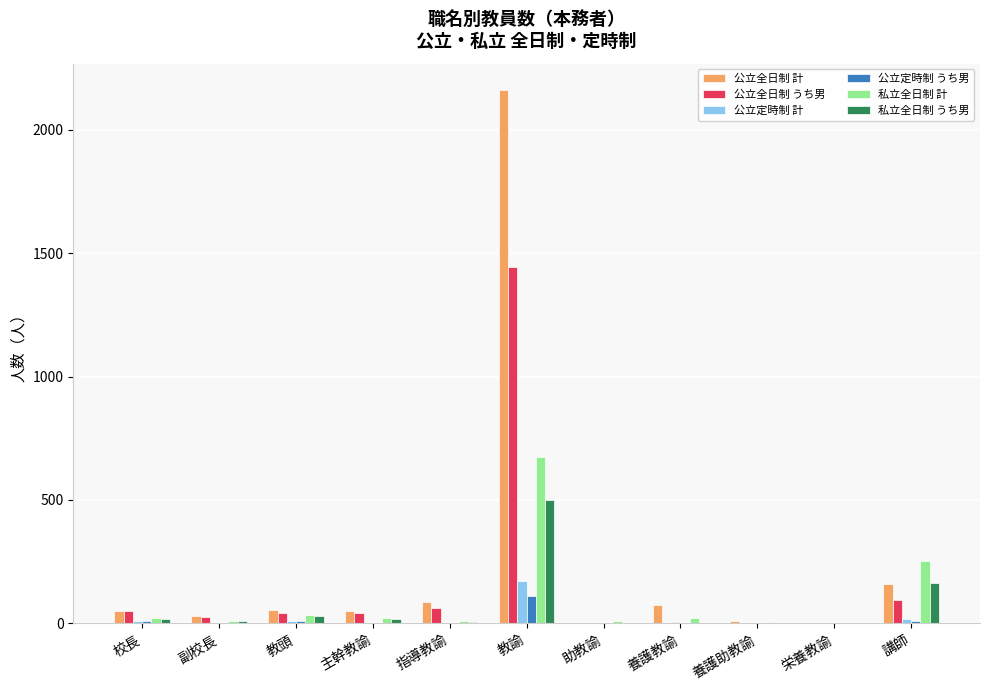

Is the value of 私立全日制 うち男 at 教諭 greater than the value of 私立全日制 計 at 栄養教諭?

Yes